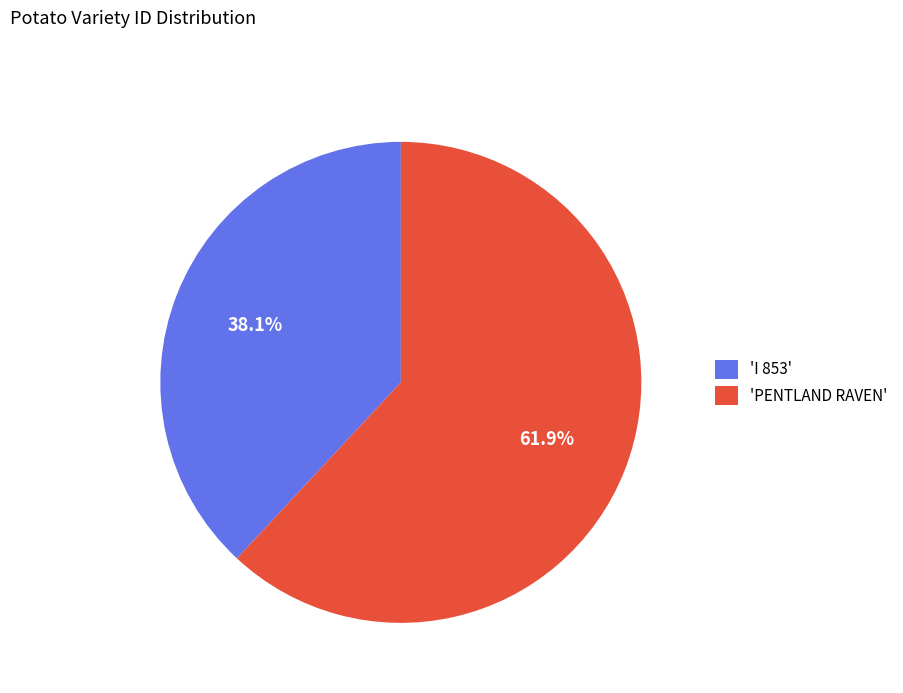

Is there any slice that represents more than half of the pie?

Yes